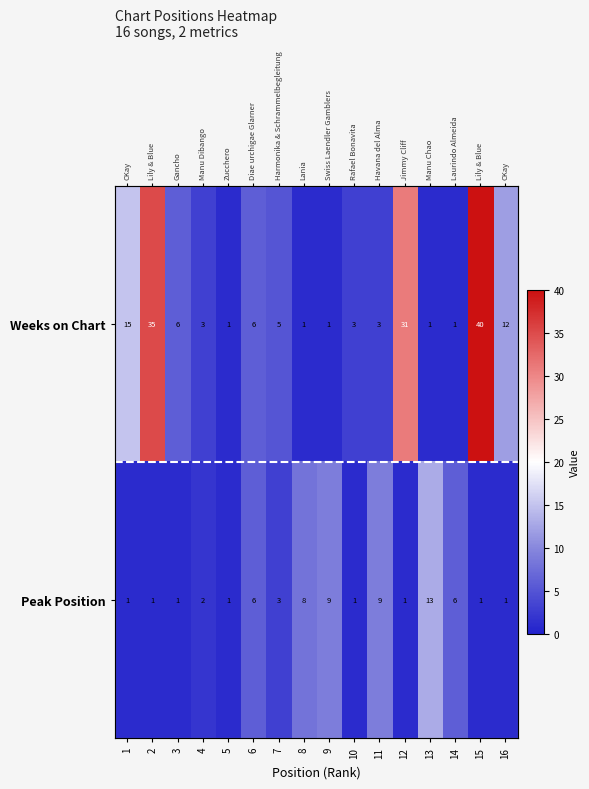

Rank the series by their maximum value, from lowest to highest.

Peak Position, Weeks on Chart